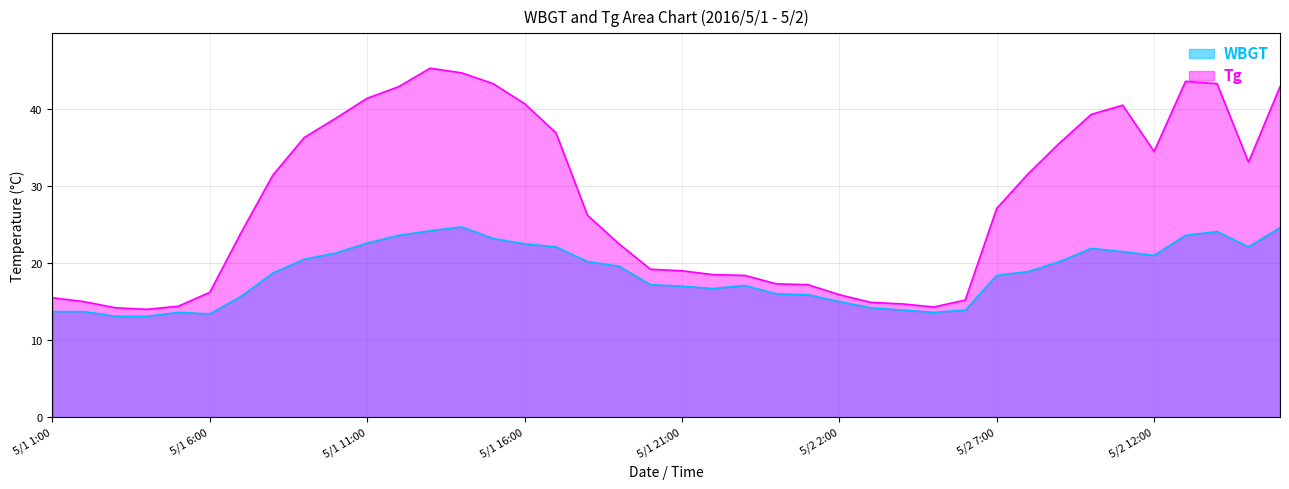

Does the chart display data point markers on the line(s)?

No